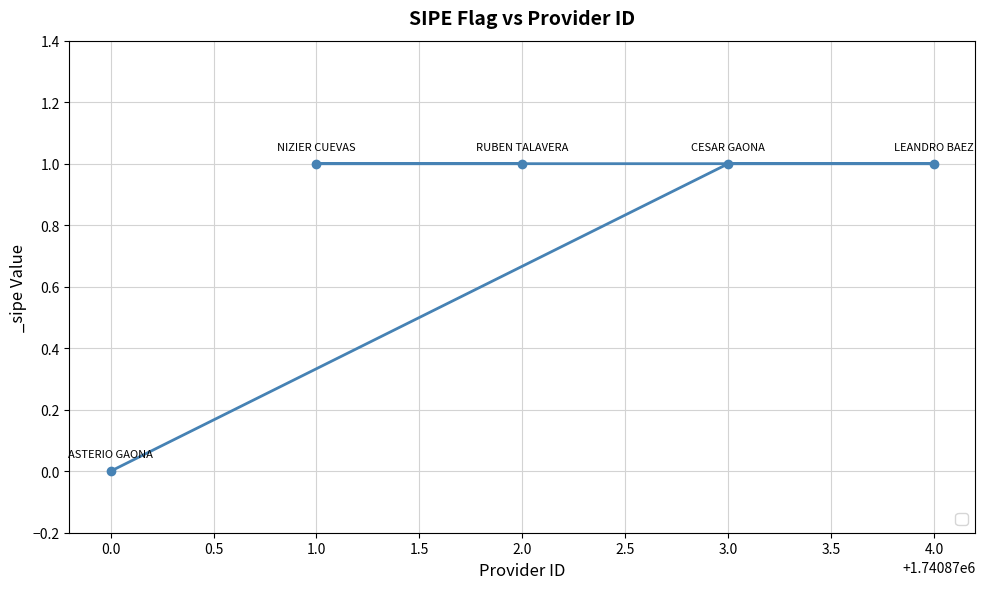

The chart shows a value of 1 at 1.0. True or false?

True